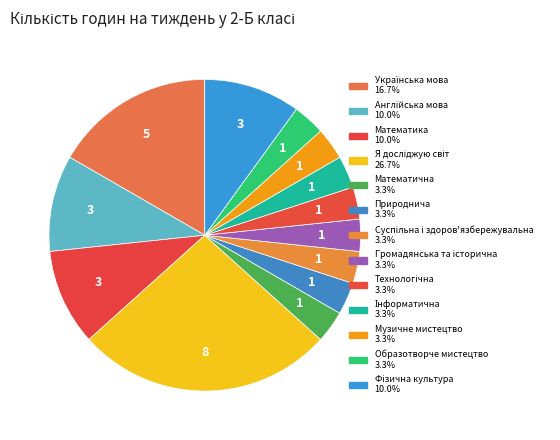

Rank the categories by value from lowest to highest.

Математична, Природнича, Суспільна і здоров'язбережувальна, Громадянська та історична, Технологічна, Інформатична, Музичне мистецтво, Образотворче мистецтво, Англійська мова, Математика, Фізична культура, Українська мова, Я досліджую світ